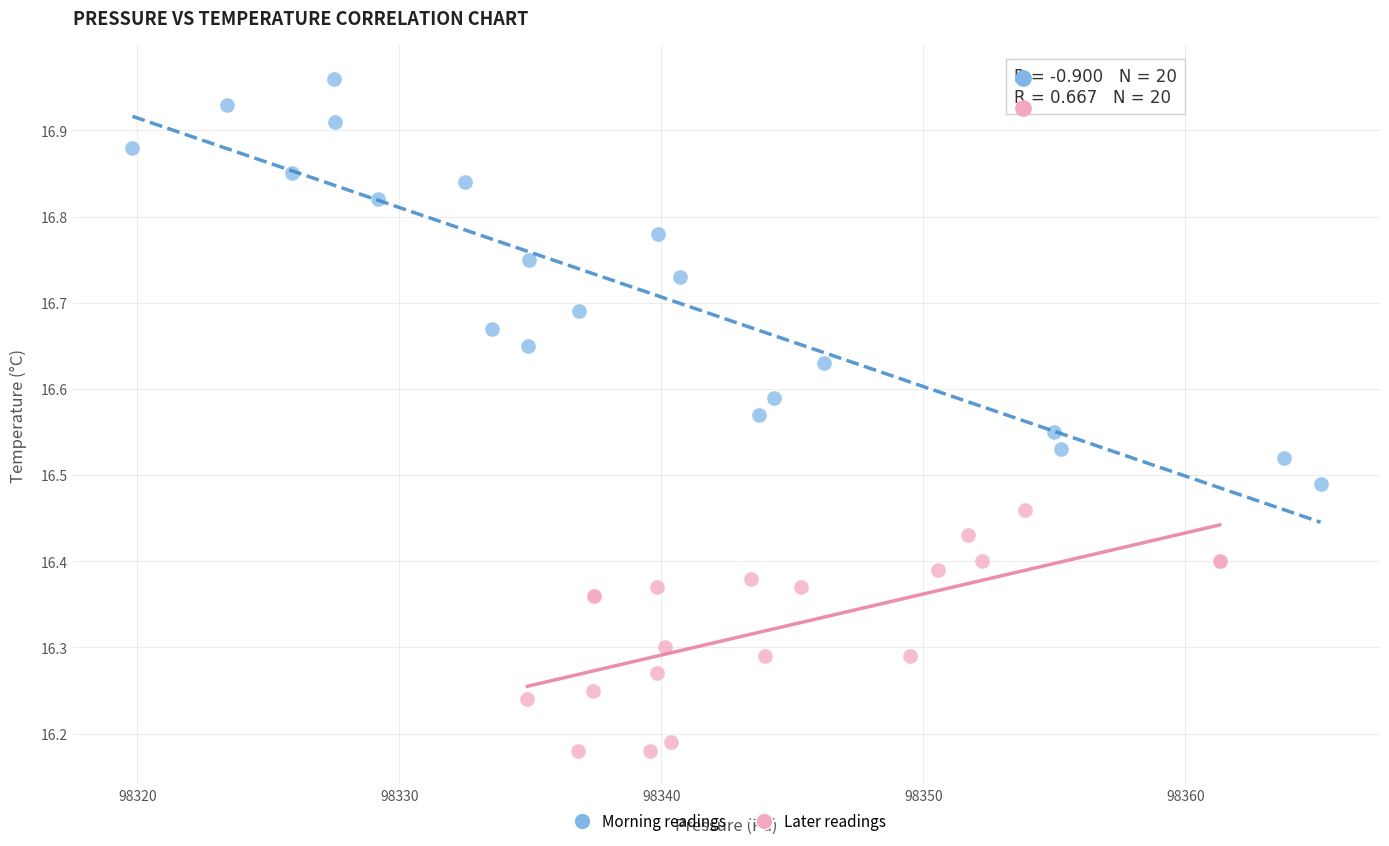

Which series contains the lowest Y value?

Later readings